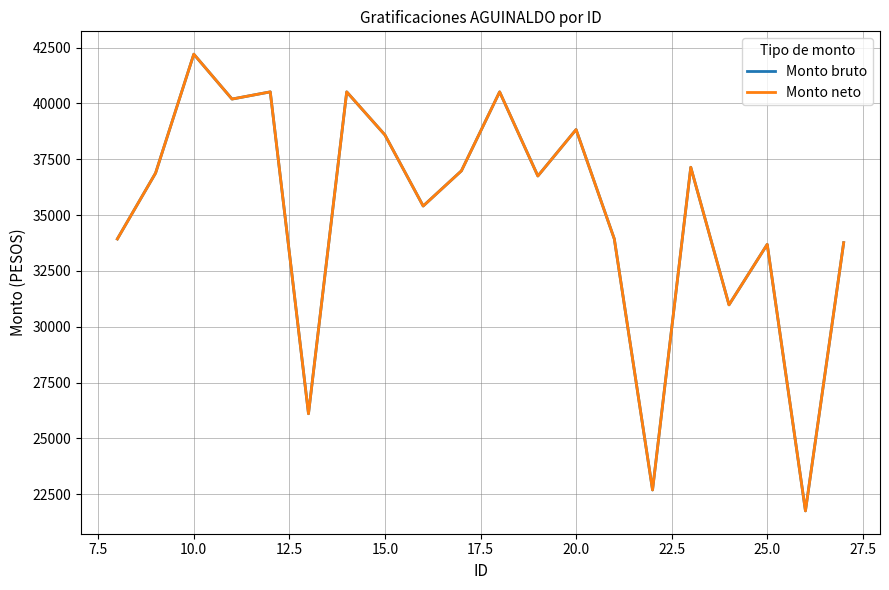

Does the chart display data point markers on the line(s)?

No